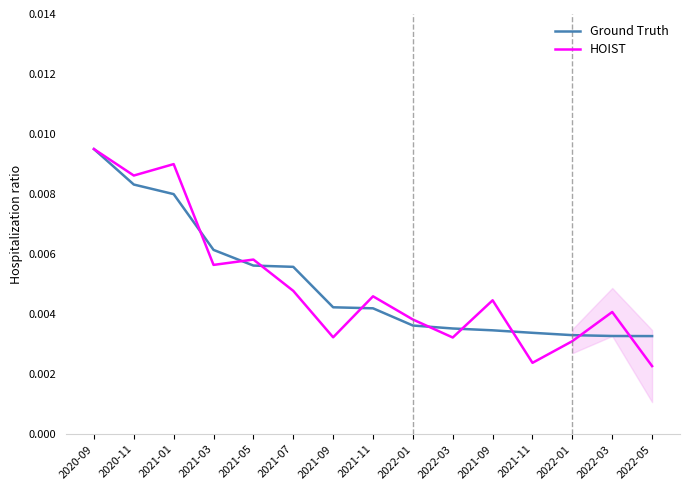

How many lines are shown in the chart?

2